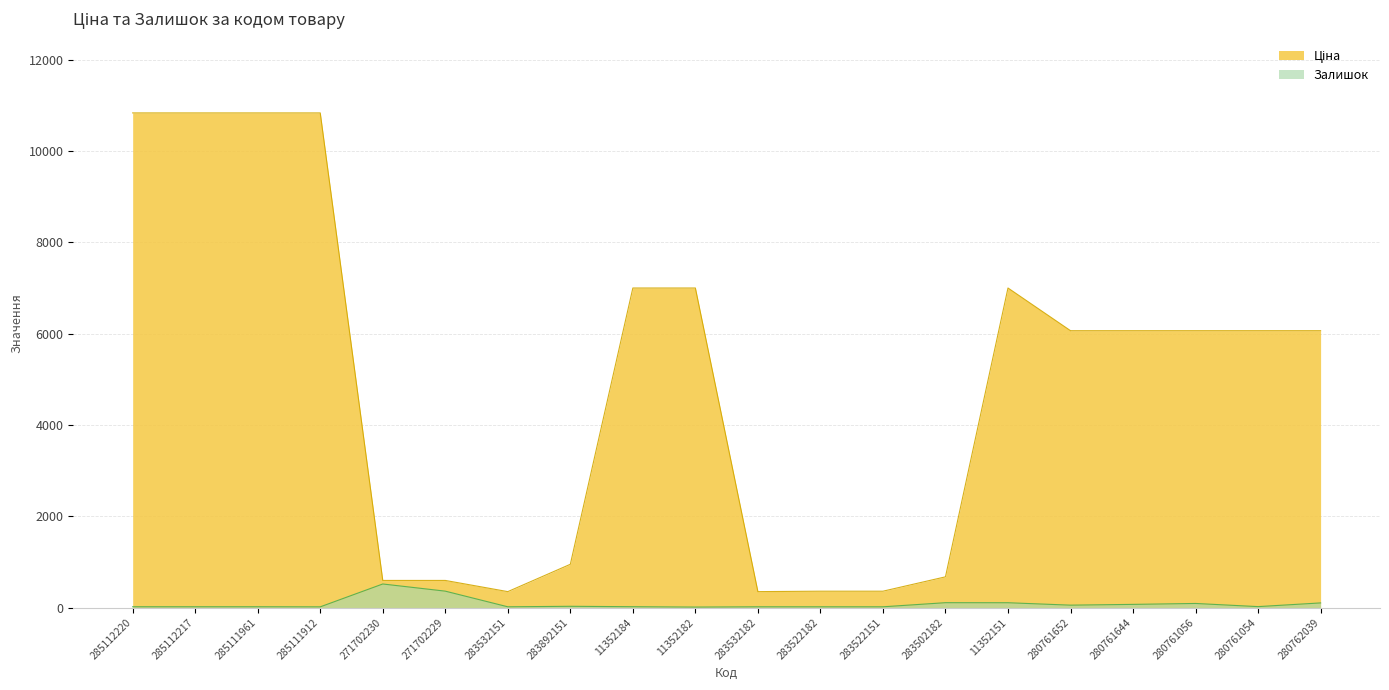

What are all the series names shown in the legend?

Ціна, Залишок